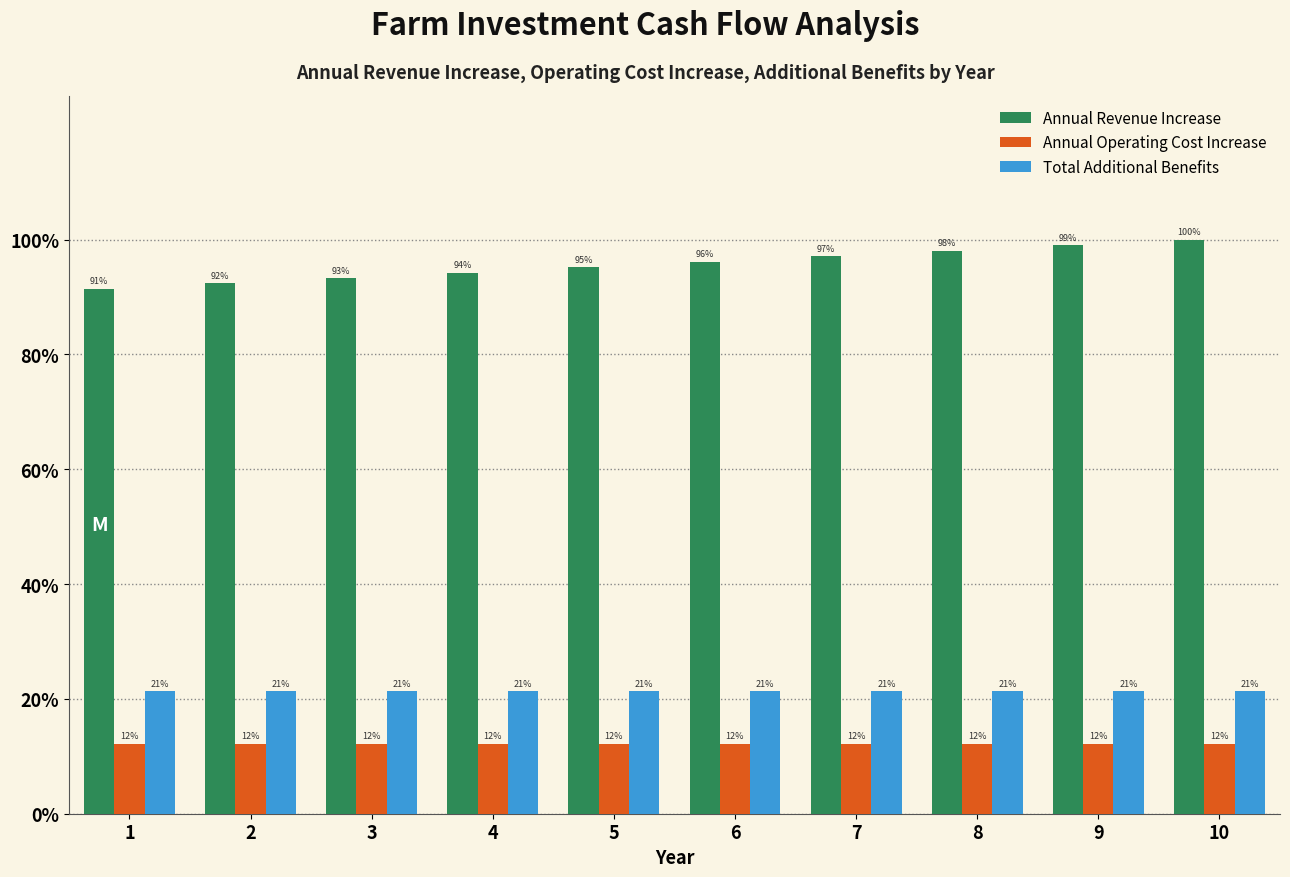

What are all the series names shown in the legend?

Annual Revenue Increase, Annual Operating Cost Increase, Total Additional Benefits